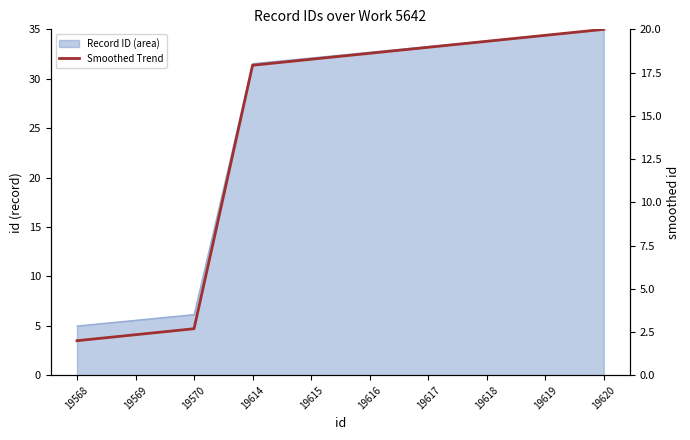

Which has a higher value, 19617 or 19614?

19617